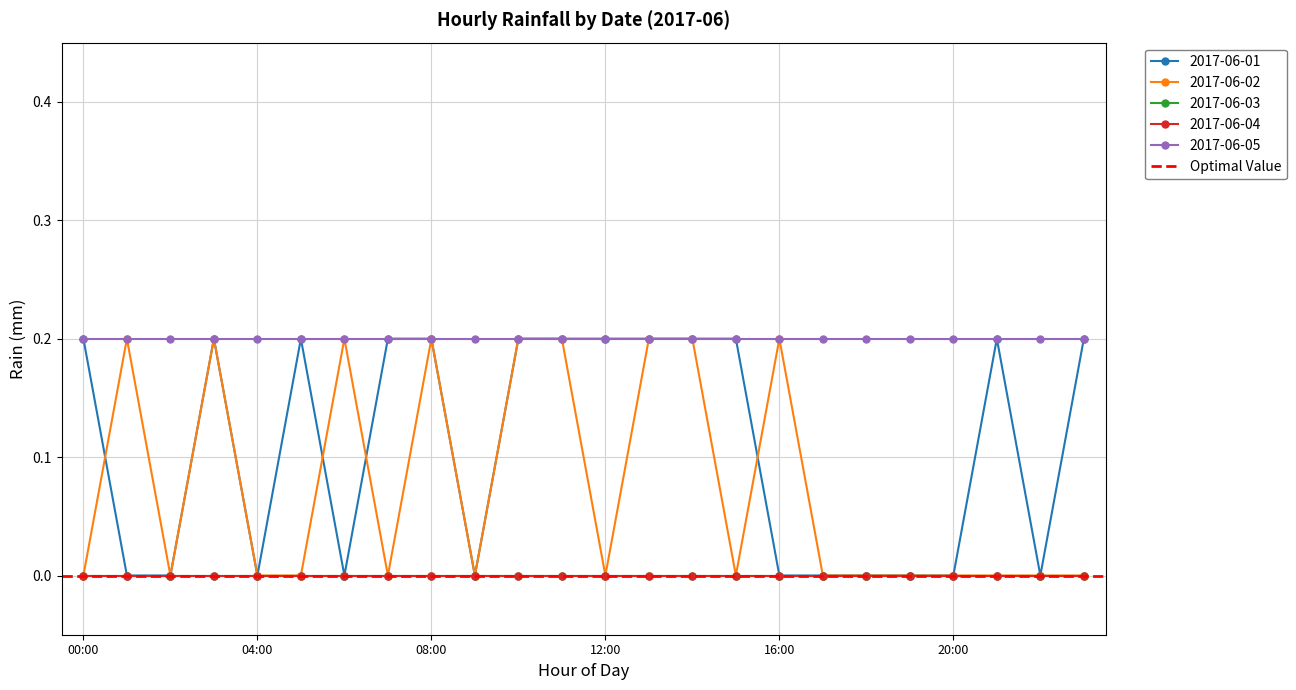

What are all the series names shown in the legend?

2017-06-01, 2017-06-02, 2017-06-03, 2017-06-04, 2017-06-05